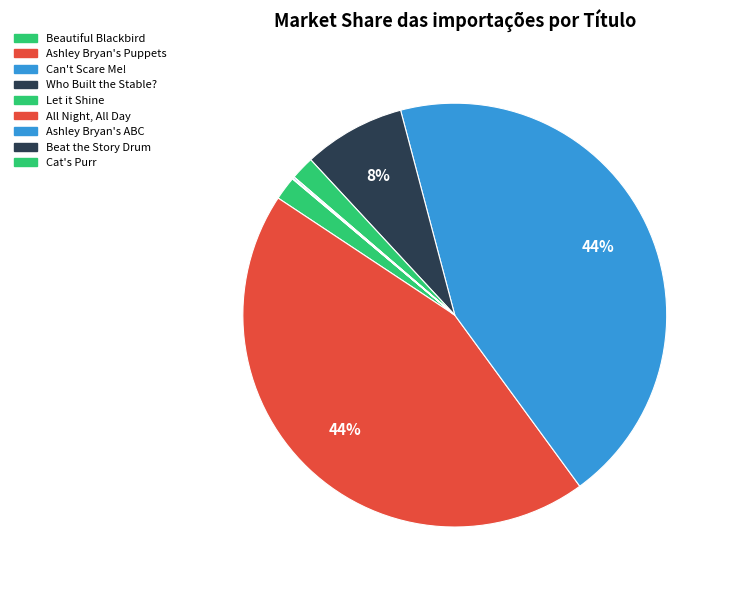

Does Ashley Bryan's Puppets account for over 50% of the chart?

No